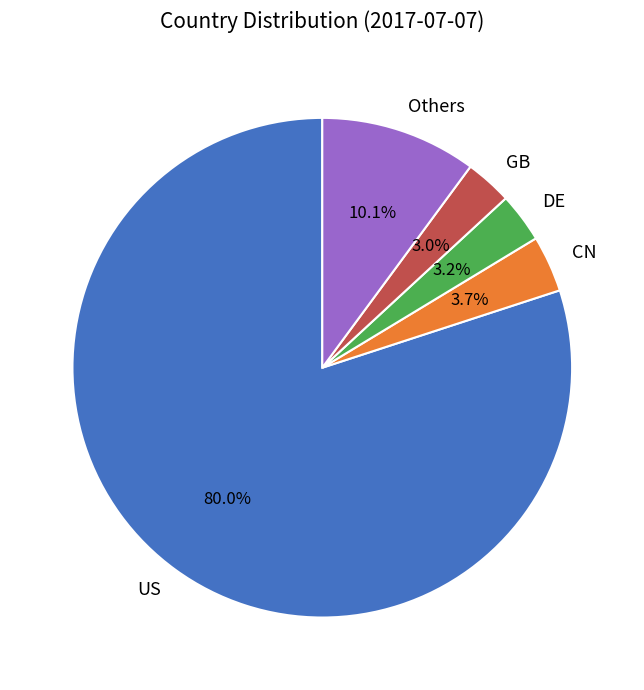

Which slice is the largest?

US